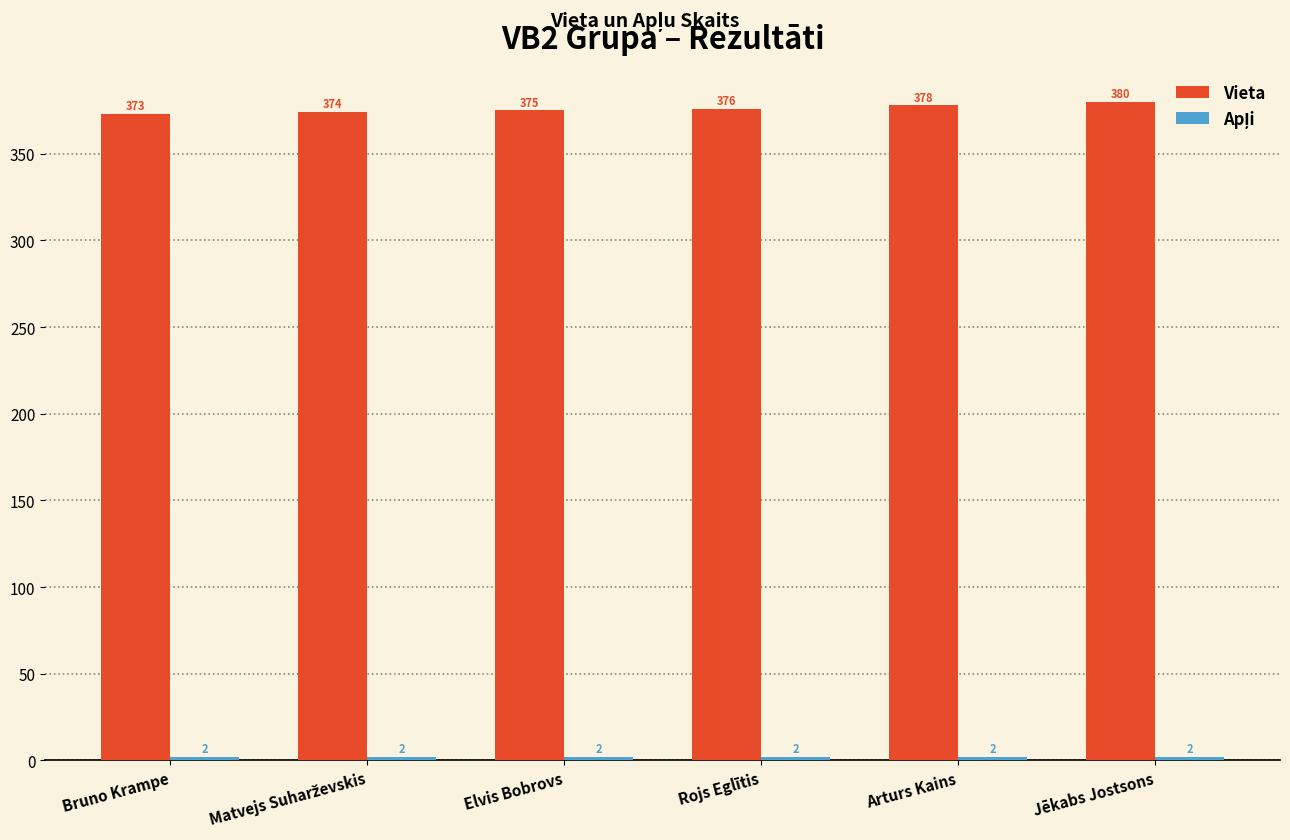

At how many categories does at least one series exceed 55?

6